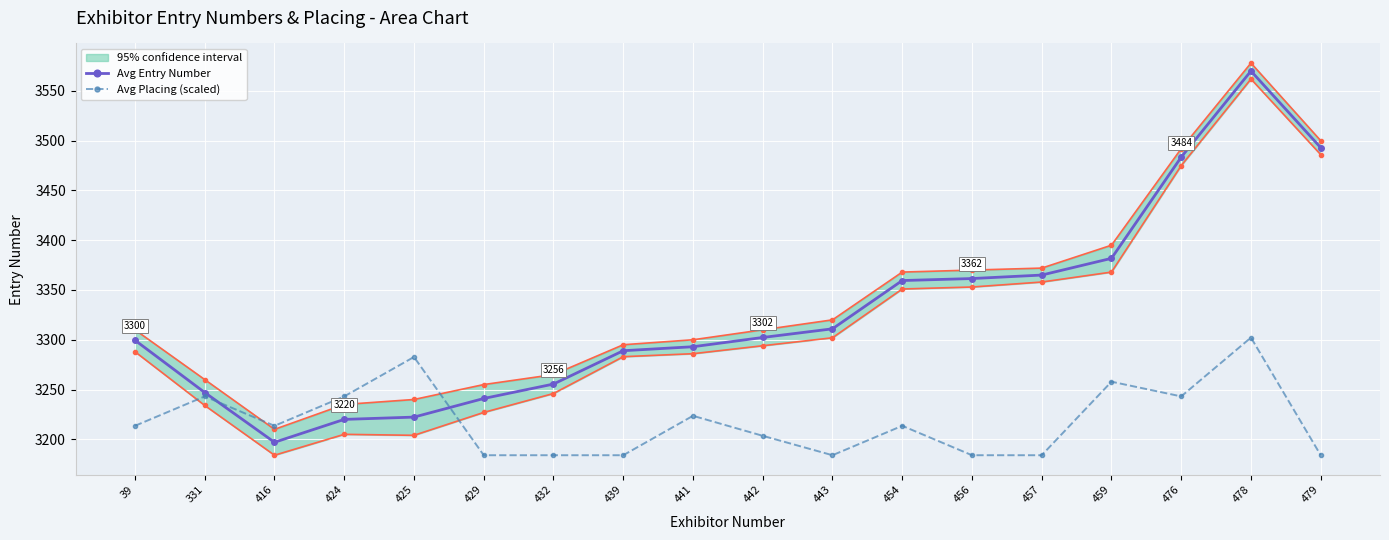

At which label is Avg Entry Number closest to 3383?

459